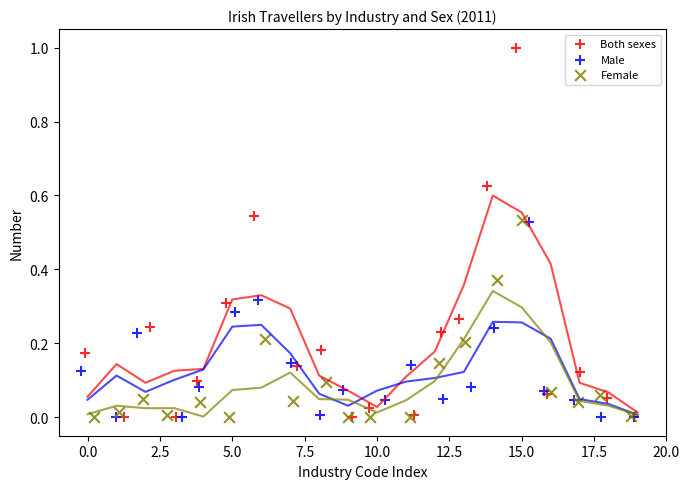

Which series has the widest spread of Y values?

Both sexes